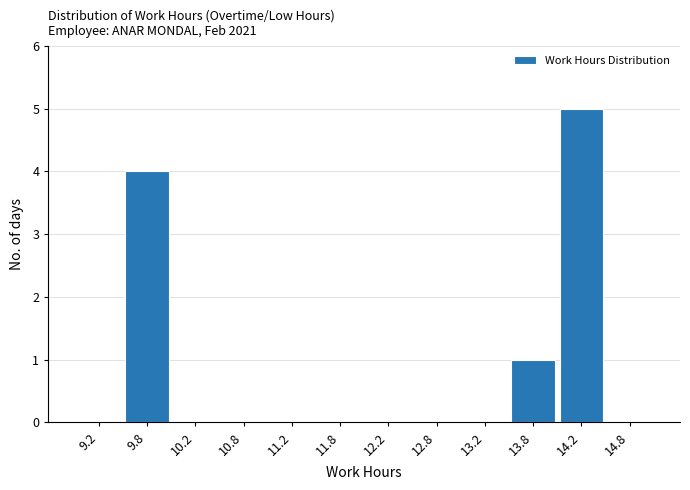

Reading left to right, list every bar in this chart as the range it spans on the x-axis followed by its height. The values are not printed on the chart, so give them approximately, as read against the axis.

9.0 to 9.5: 0
9.5 to 10.0: 4
10.0 to 10.5: 0
10.5 to 11.0: 0
11.0 to 11.5: 0
11.5 to 12.0: 0
12.0 to 12.5: 0
12.5 to 13.0: 0
13.0 to 13.5: 0
13.5 to 14.0: 1
14.0 to 14.5: 5
14.5 to 15.0: 0